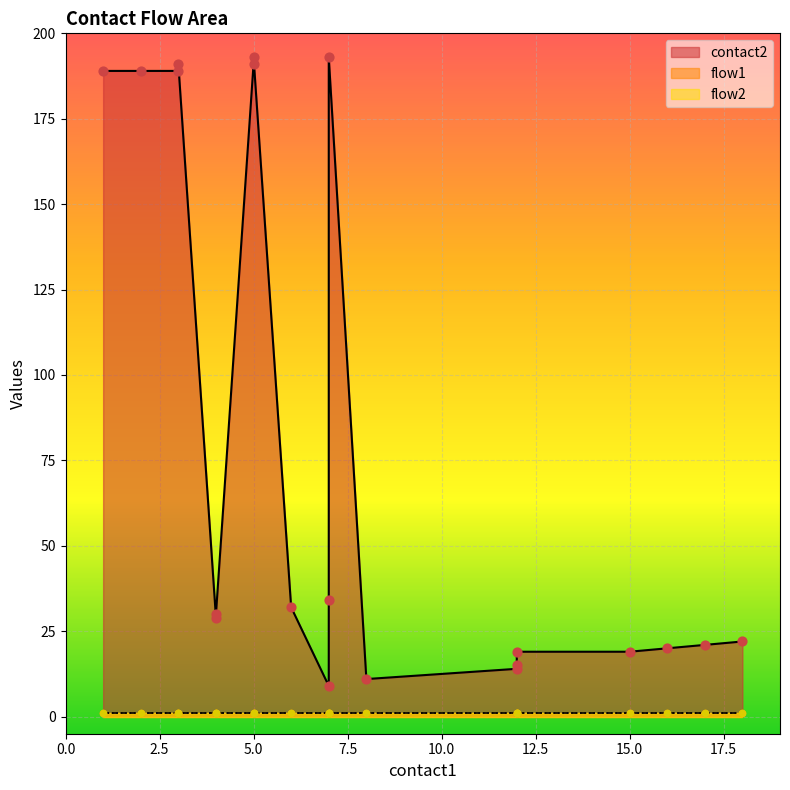

What are all the series names shown in the legend?

contact2, flow1, flow2